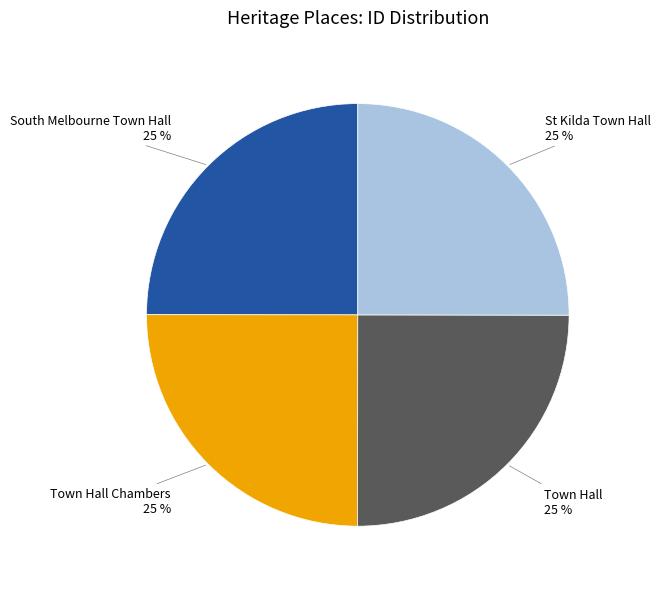

Does any single category account for the majority?

No